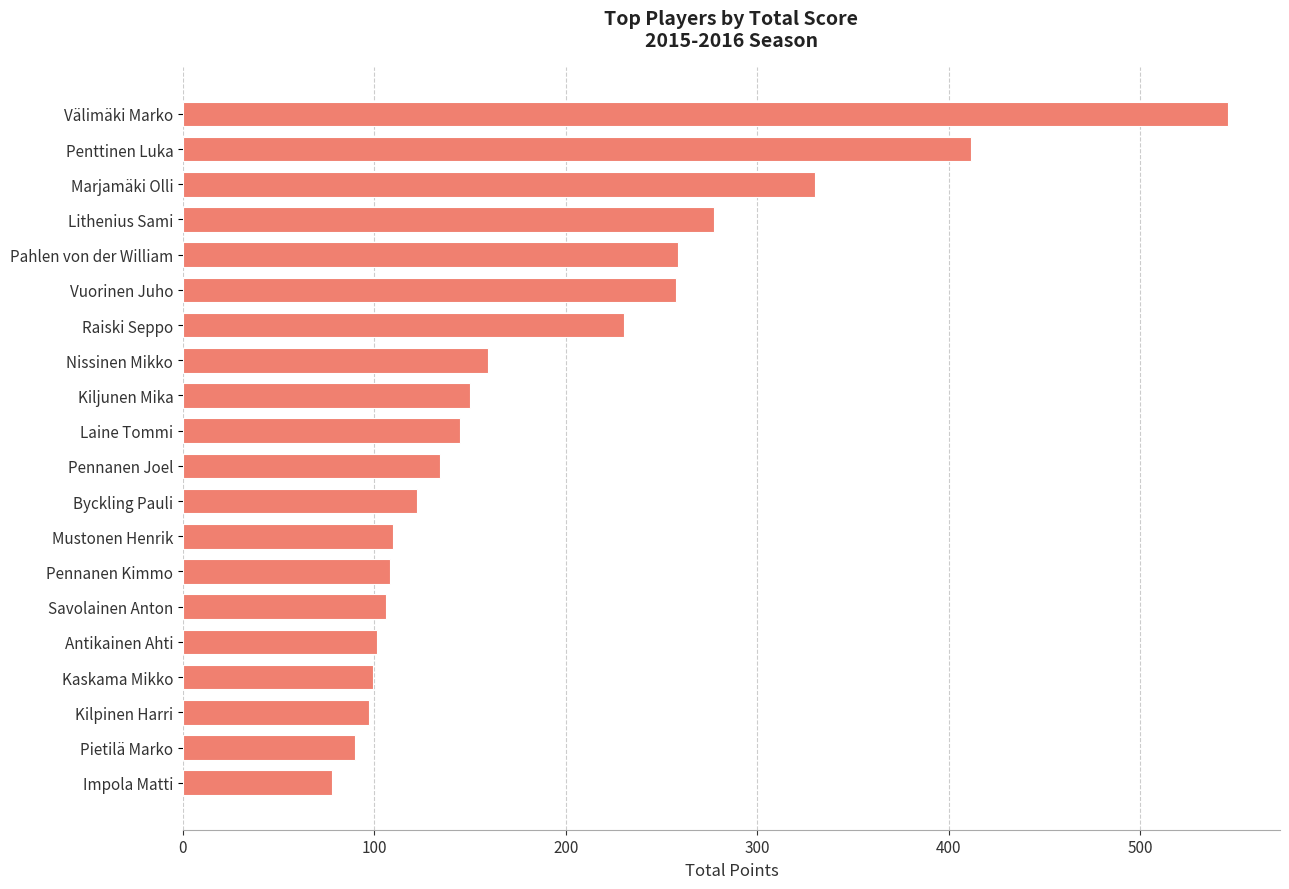

Does the chart contain any negative values?

No